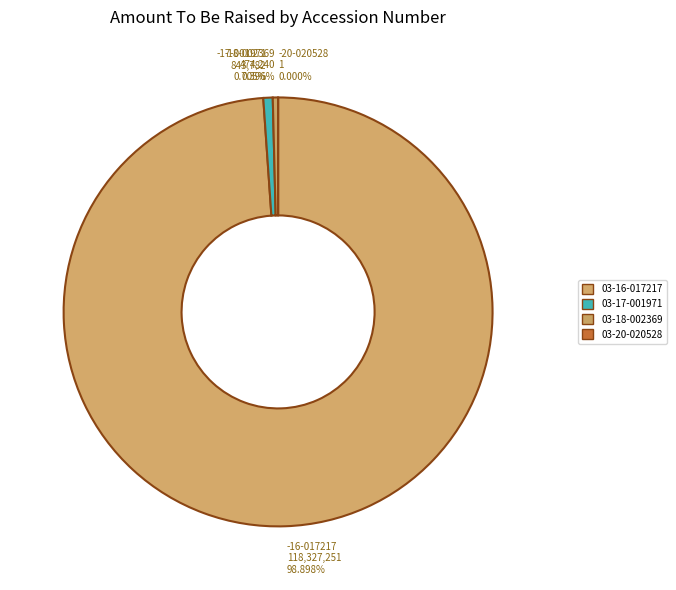

Is the sum of 0000950103-17-001971 and 0000950103-20-020249 greater than half?

No